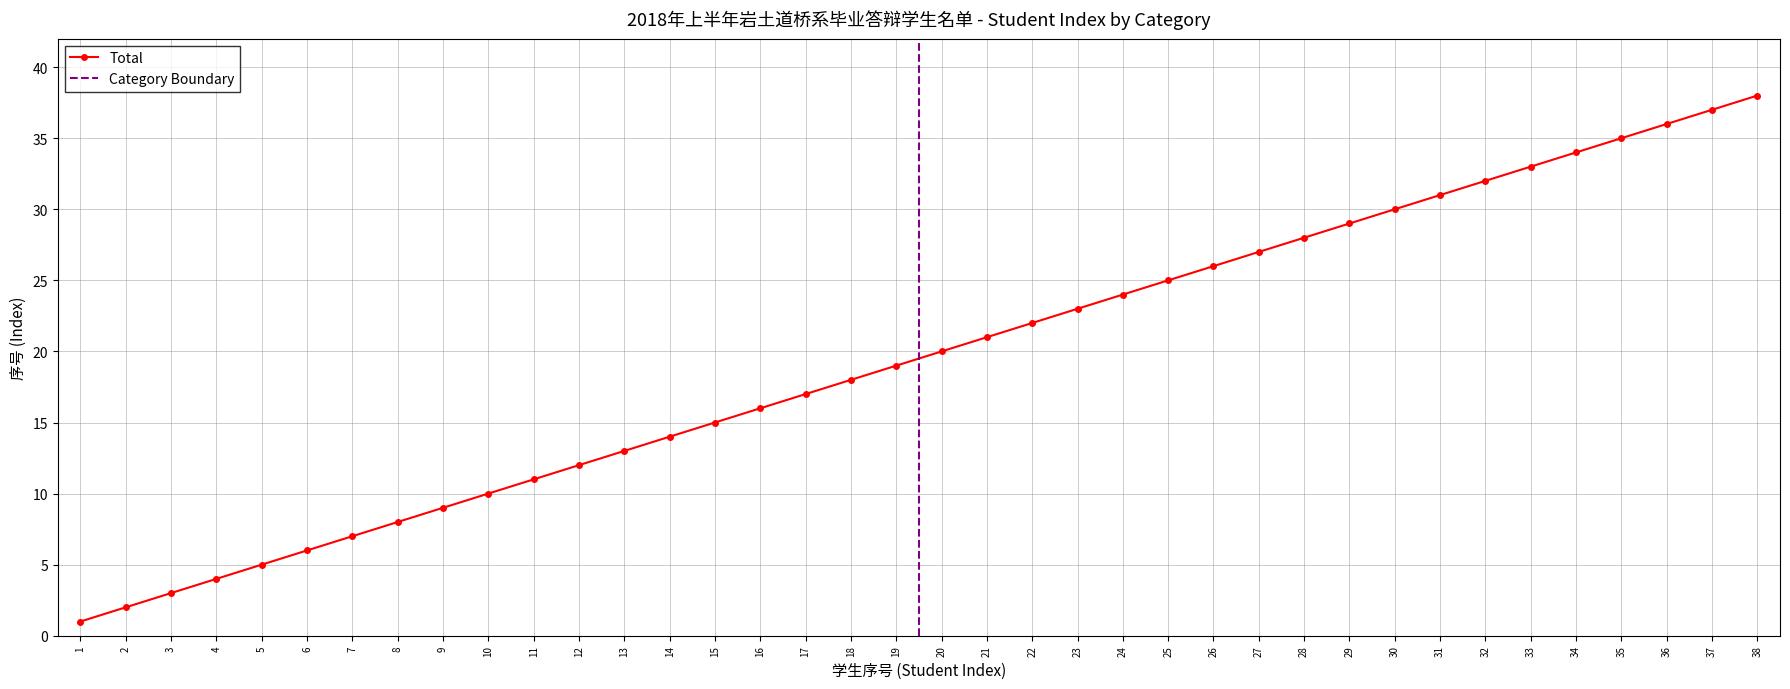

What is the smallest value displayed?

1